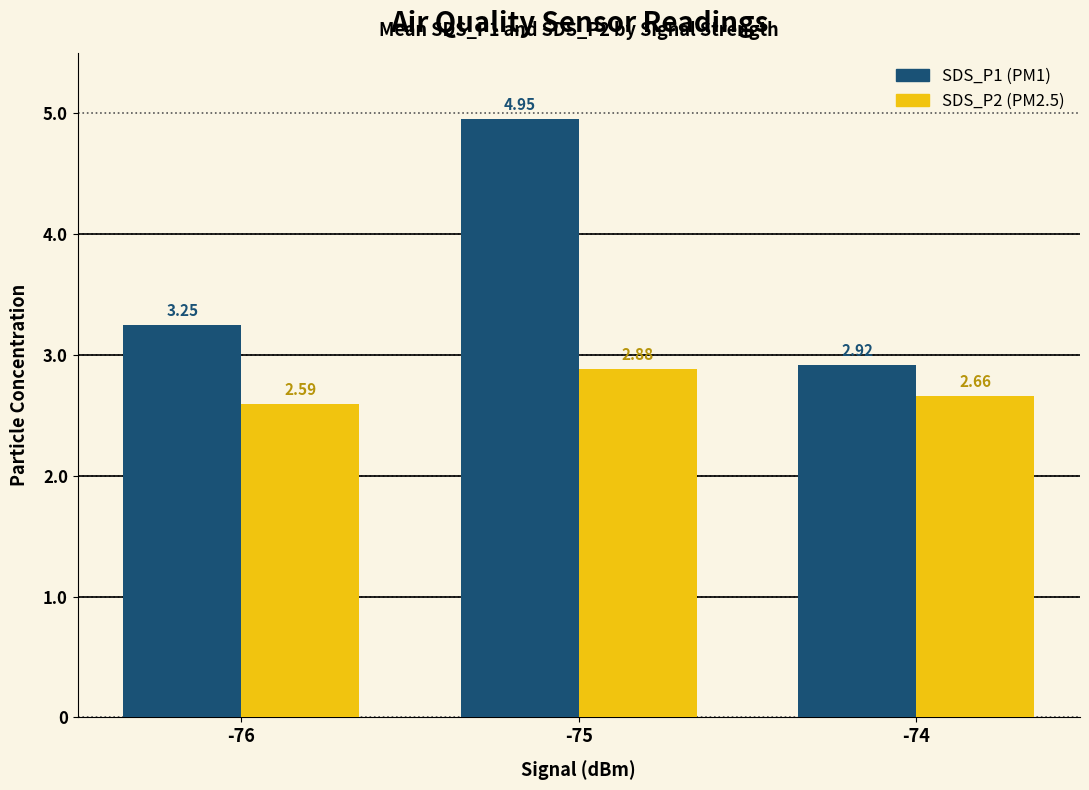

What is the spread (max minus min) of values at -74?

0.3